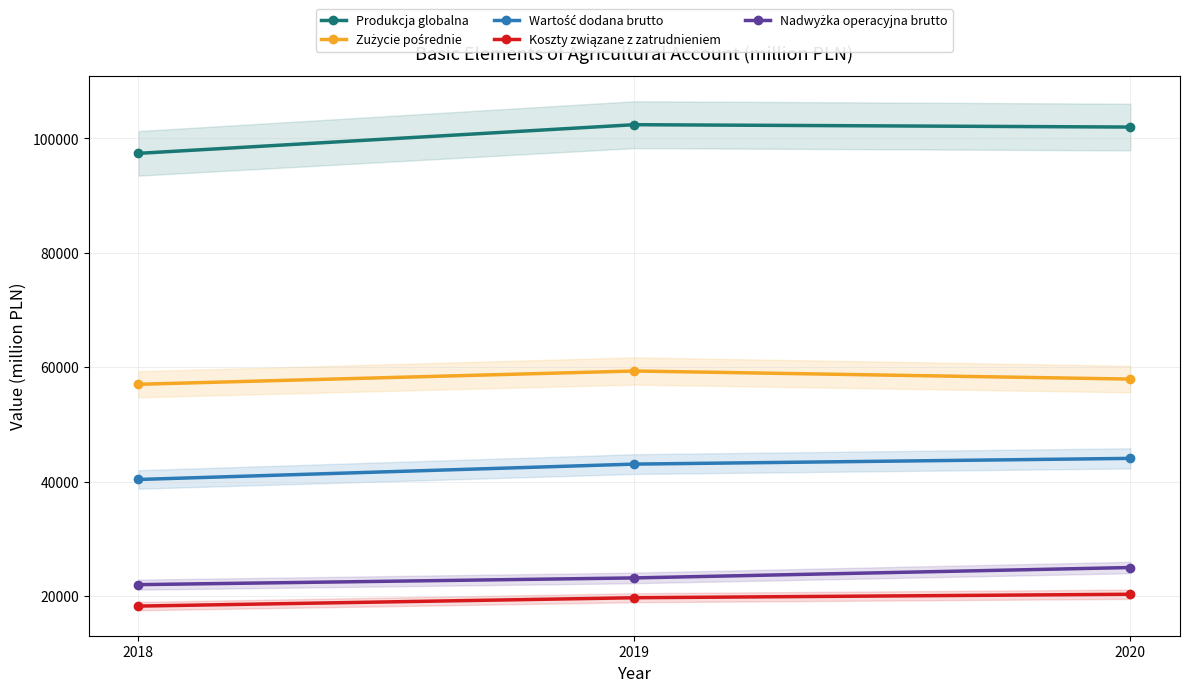

What is the difference between the highest and lowest values at 2018?

79158